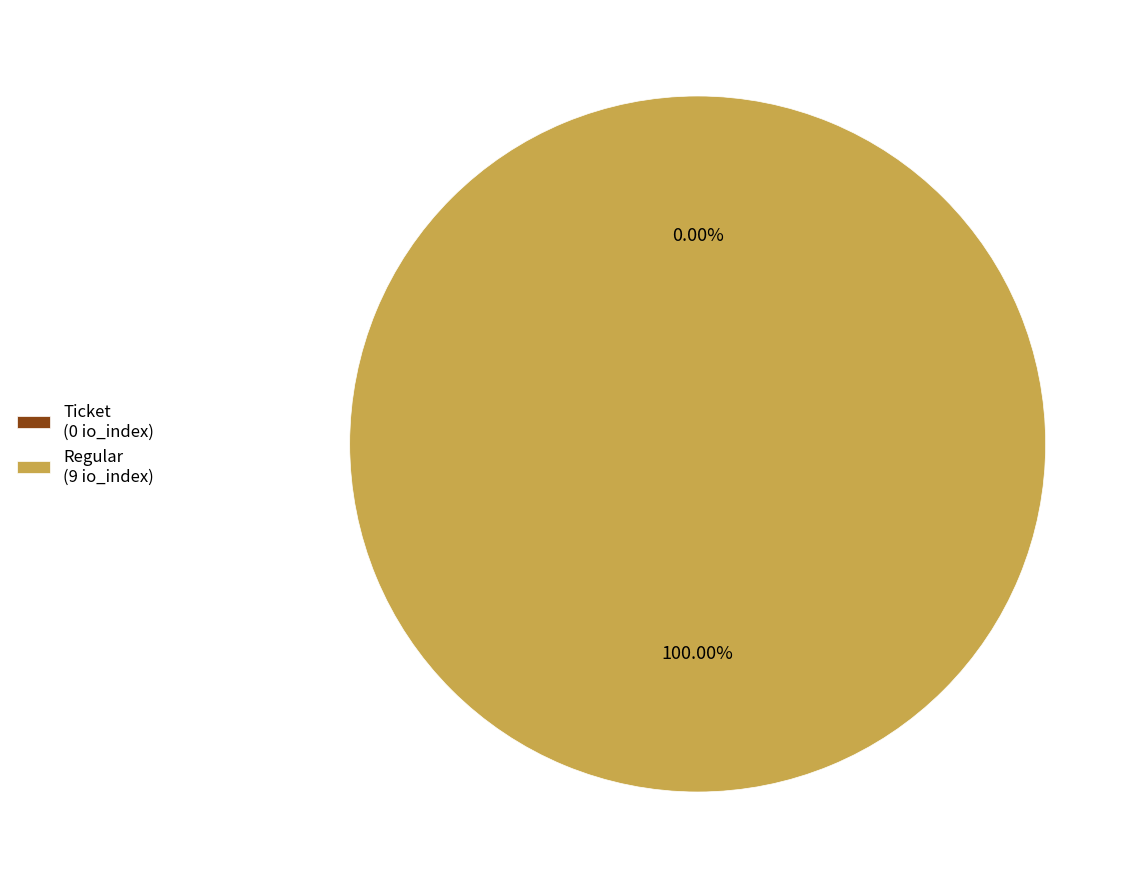

Is the sum of Regular and Ticket greater than half?

Yes